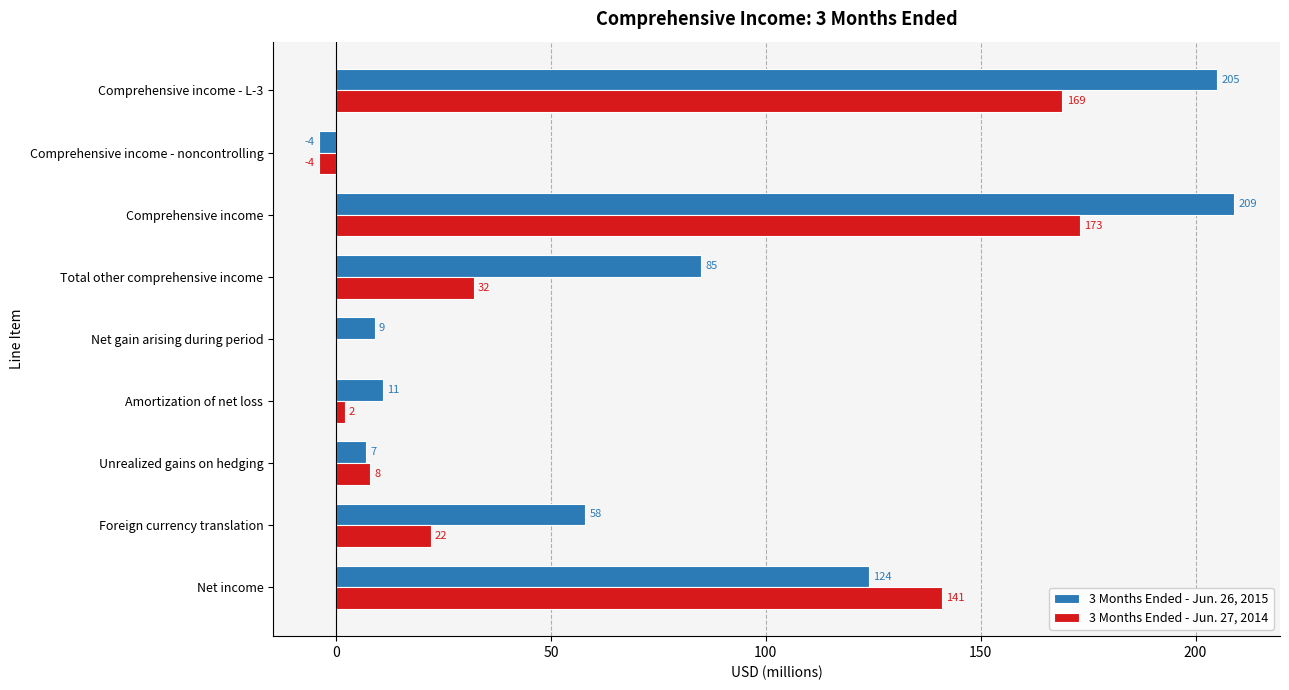

The 3 Months Ended - Jun. 26, 2015 series shows 85 at Comprehensive income - L-3. True or false?

False